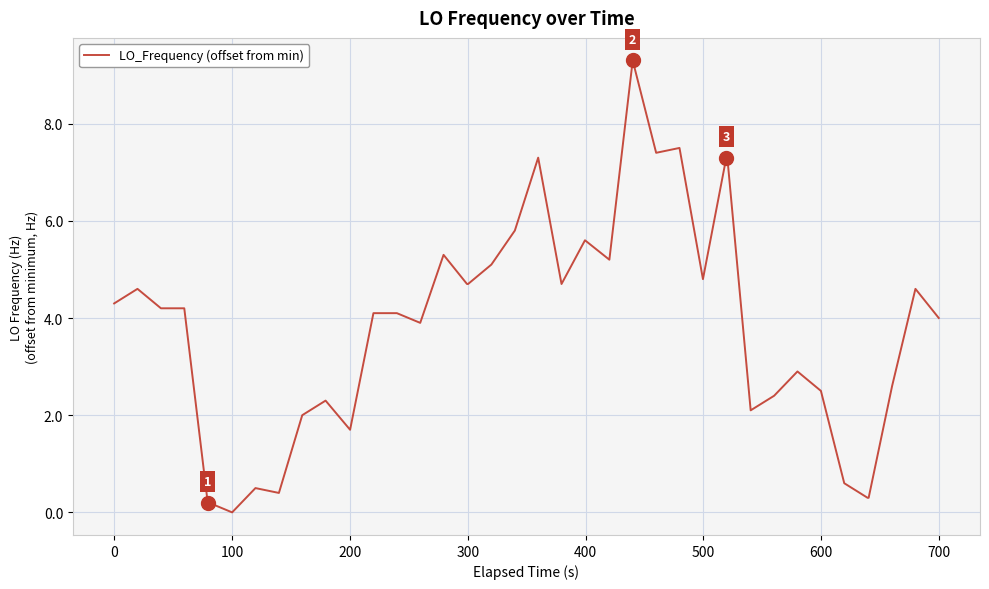

What is the difference between the maximum and minimum values?

9.3